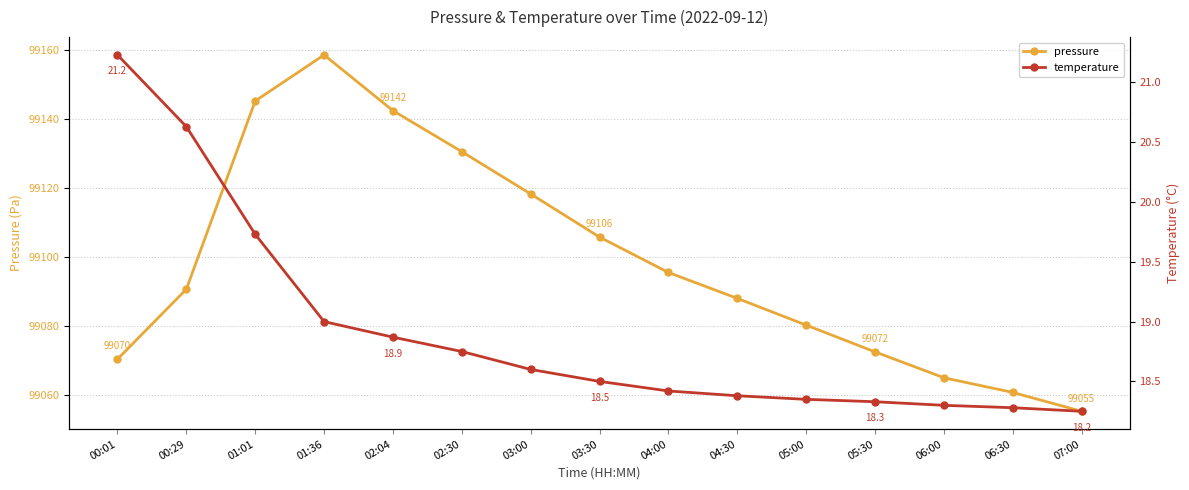

Which series has the widest spread of values?

pressure